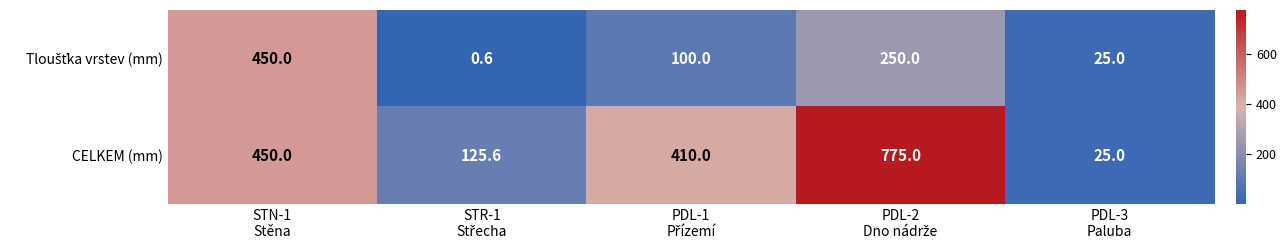

Which series has the largest range (max minus min)?

CELKEM (mm)